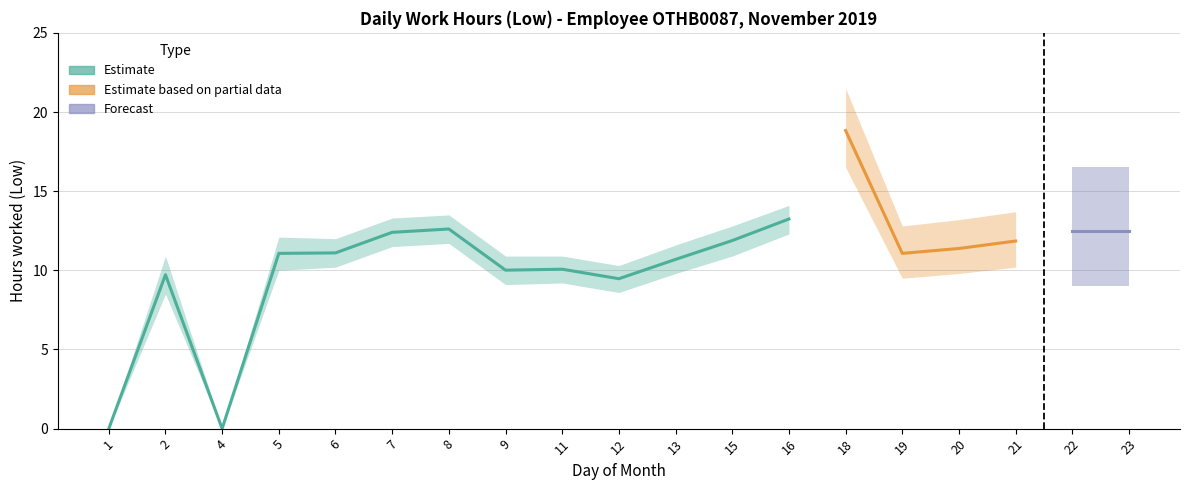

True or false: Estimate based on partial data and Forecast intersect in this chart.

False